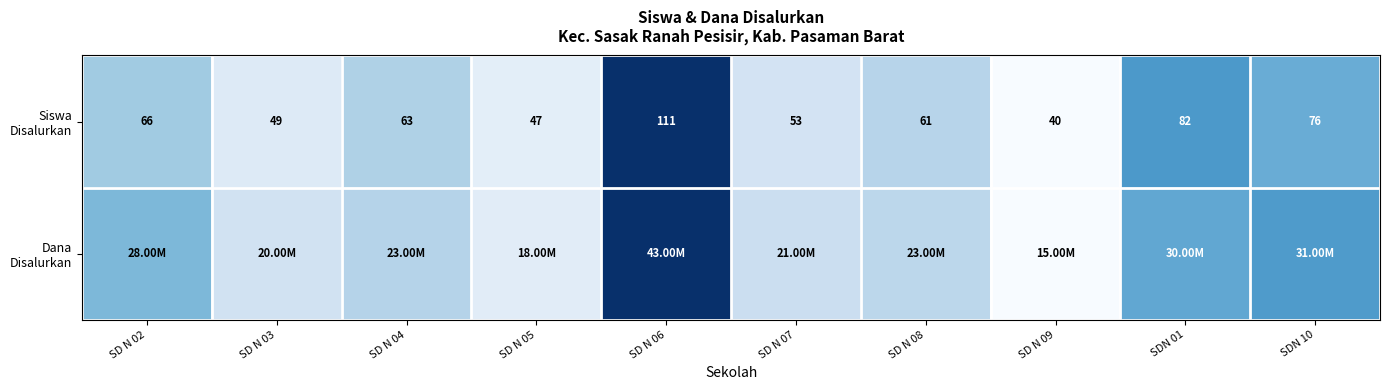

Where is Dana Disalurkan nearest to the value 0?

SD N 09